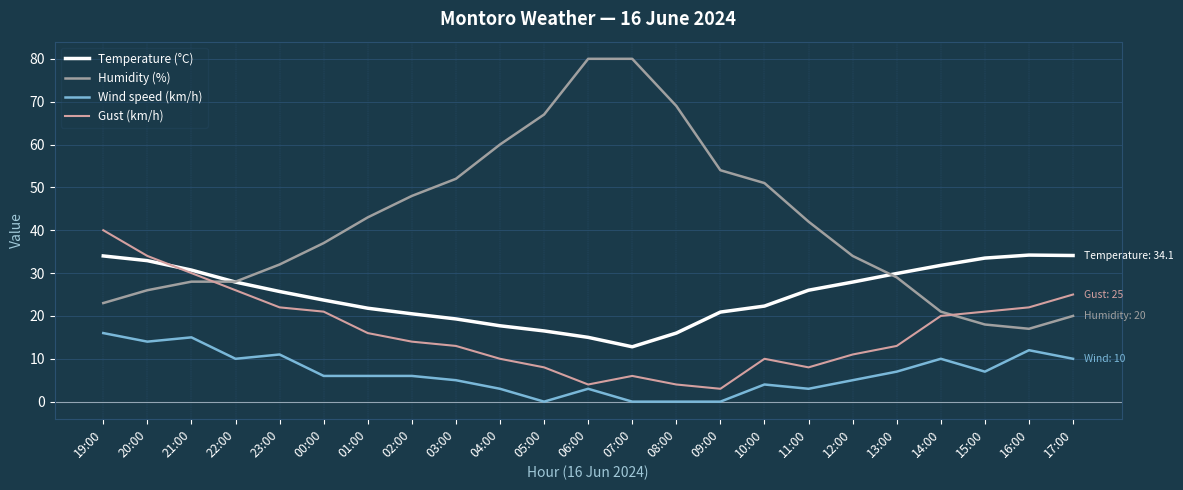

What is the difference between the maximum and minimum values in the Wind speed (km/h) series?

16.0